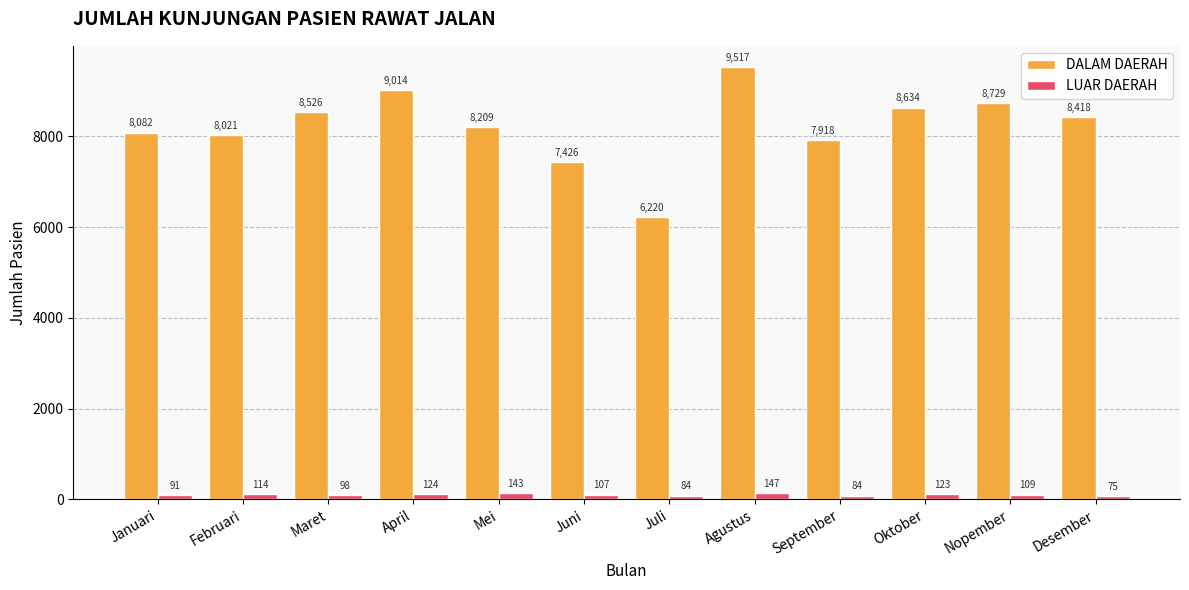

At which label does LUAR DAERAH first exceed 109?

Februari